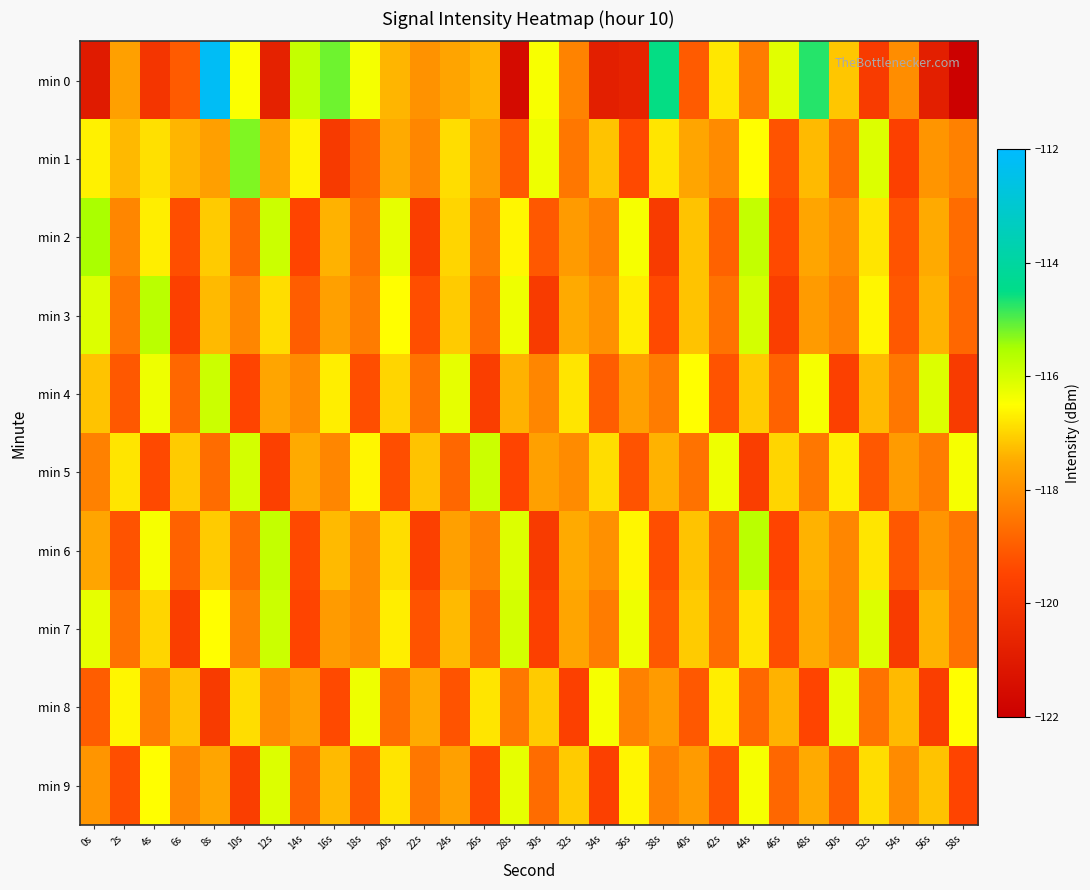

At which category does the chart reach its minimum across all series?

58s